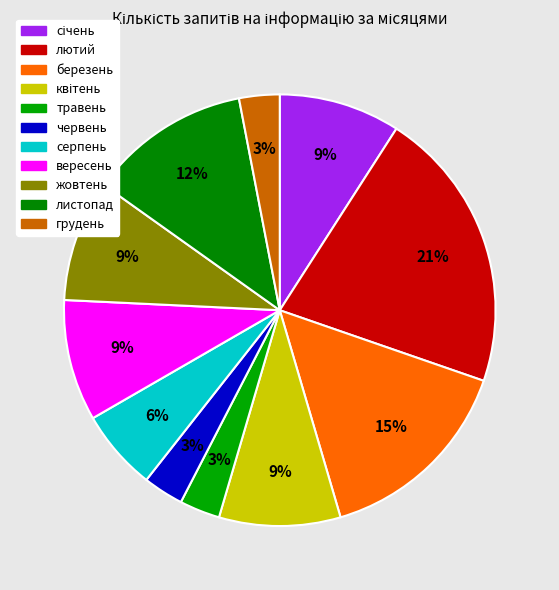

How much of the chart is everything except грудень?

97.0%